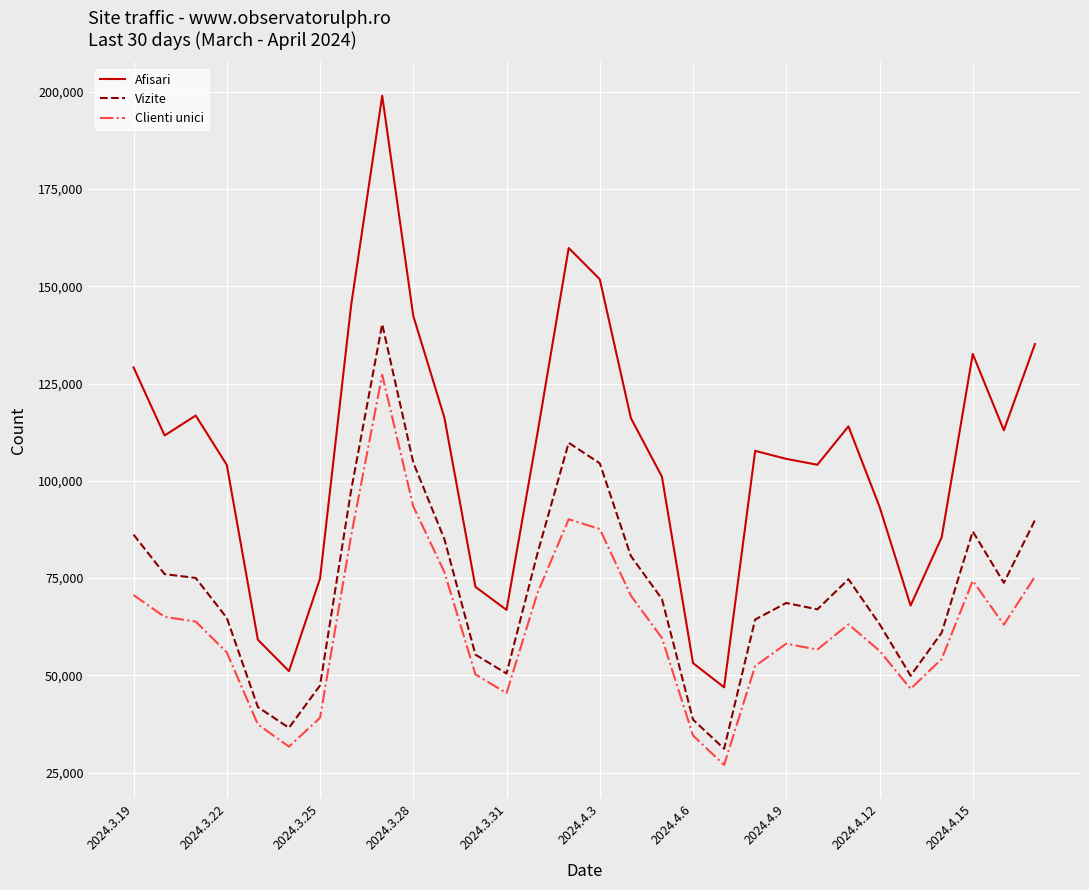

Which series has the largest range (max minus min)?

Afisari